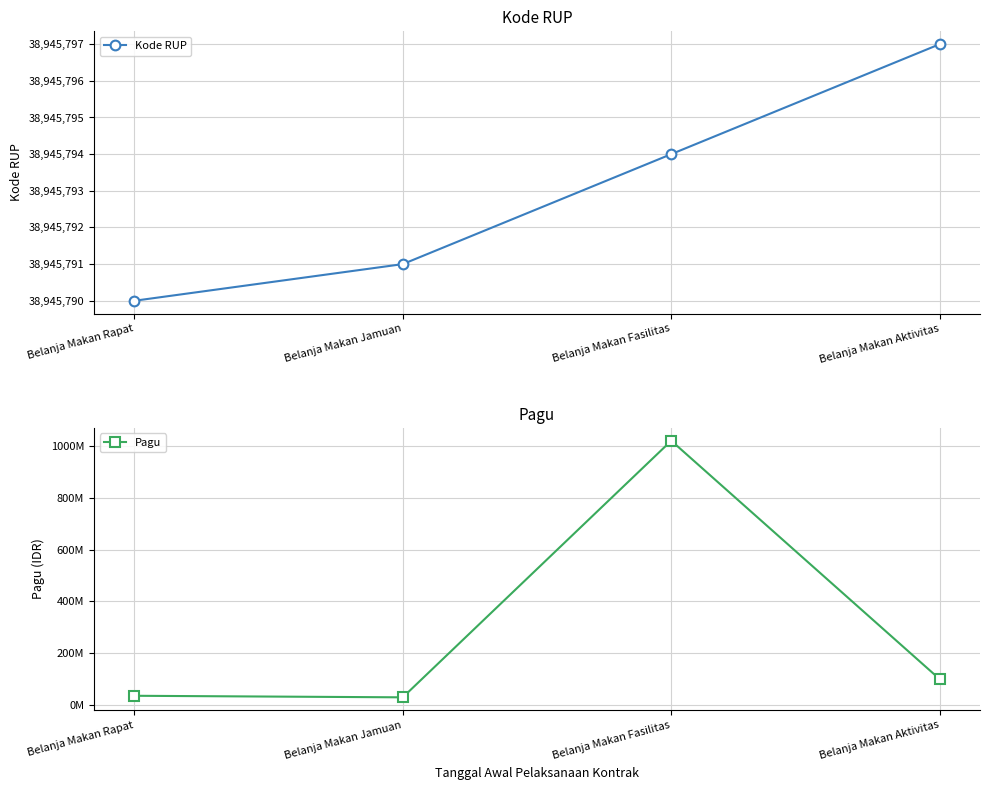

List the labels in order of Pagu value, largest first.

Belanja Makan Fasilitas, Belanja Makan Aktivitas, Belanja Makan Rapat, Belanja Makan Jamuan